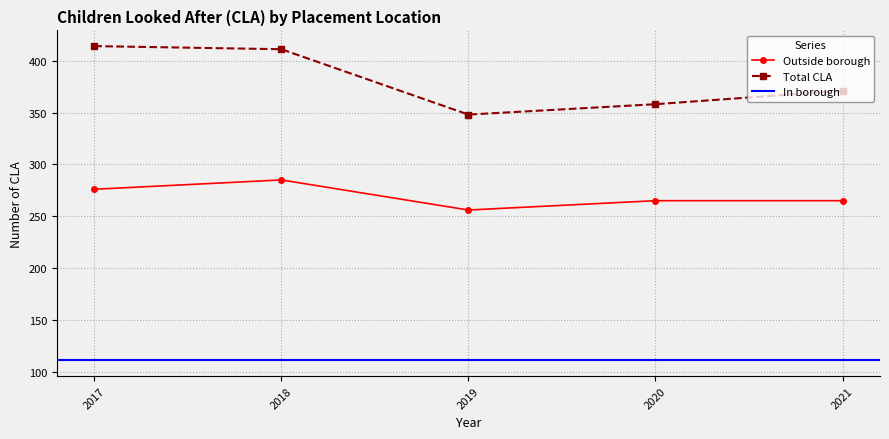

At which category does Outside borough reach its first local valley?

2019